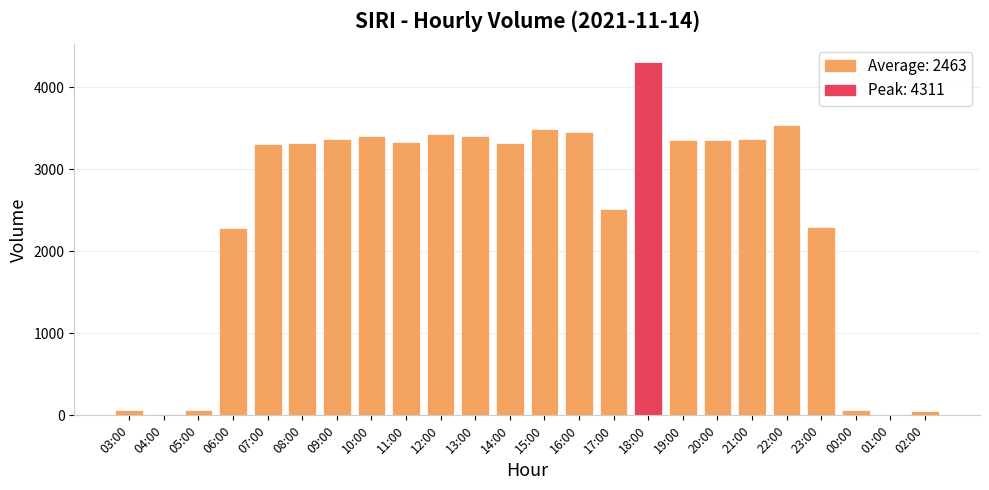

True or false: the data shows 4957 at 10:00.

False